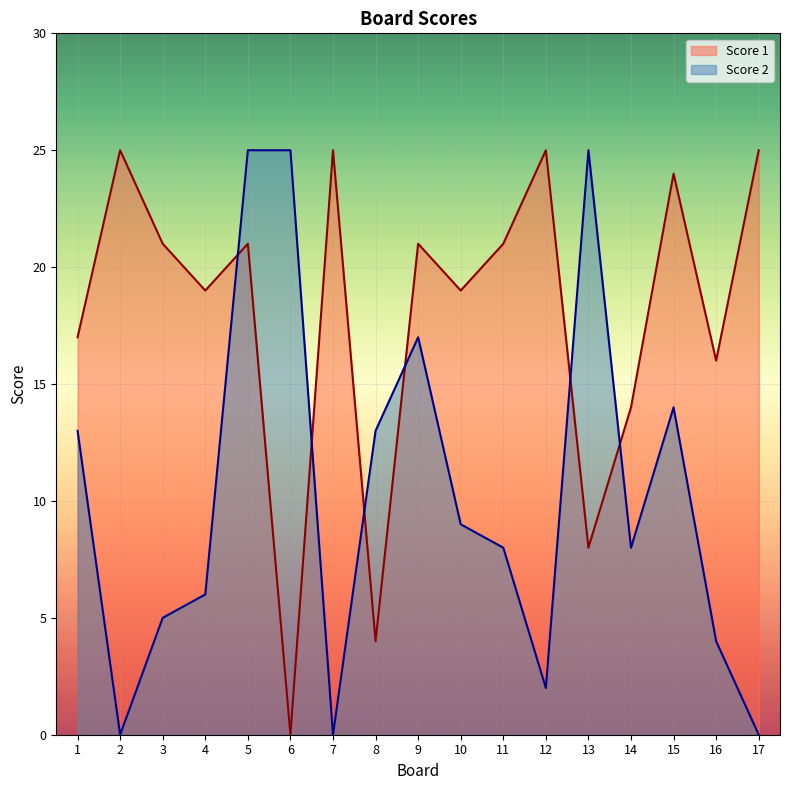

How many lines are shown in the chart?

2